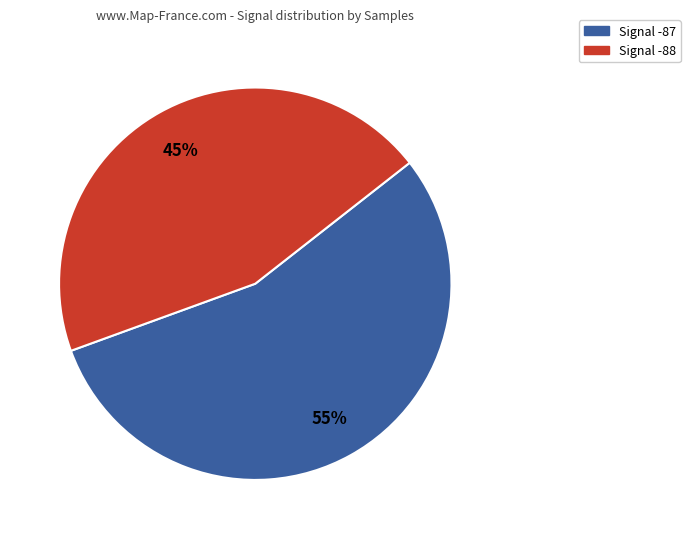

To the nearest percent, what is the average slice percentage?

50%